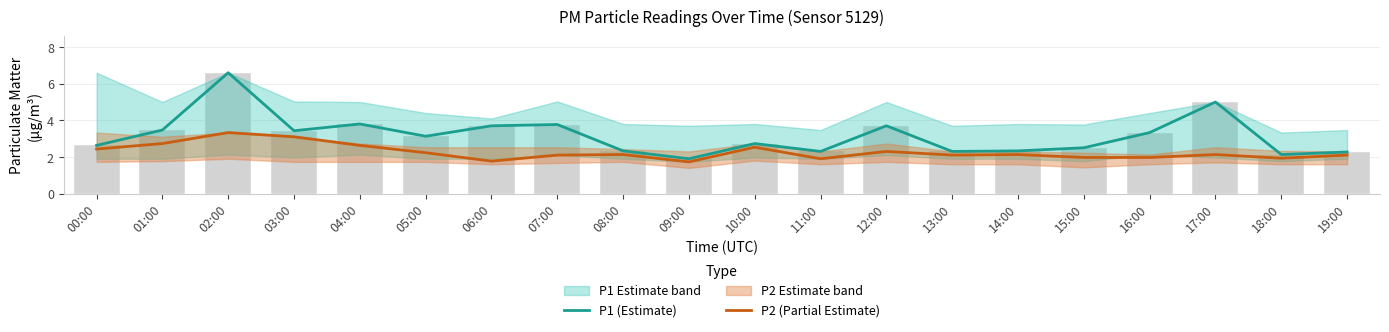

True or false: P2 (Partial Estimate) has a value of 3.2 at 11:00.

False